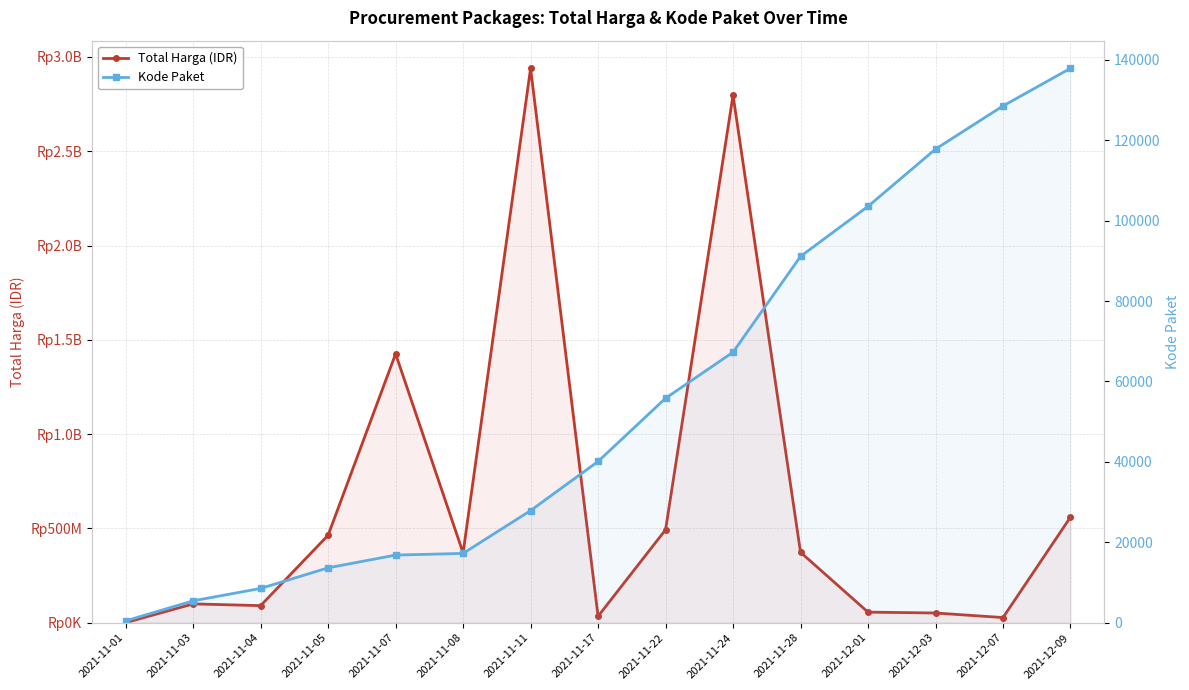

What is the sum of the Total Harga (IDR) values at 2021-11-11 and 2021-11-07?

4365401140